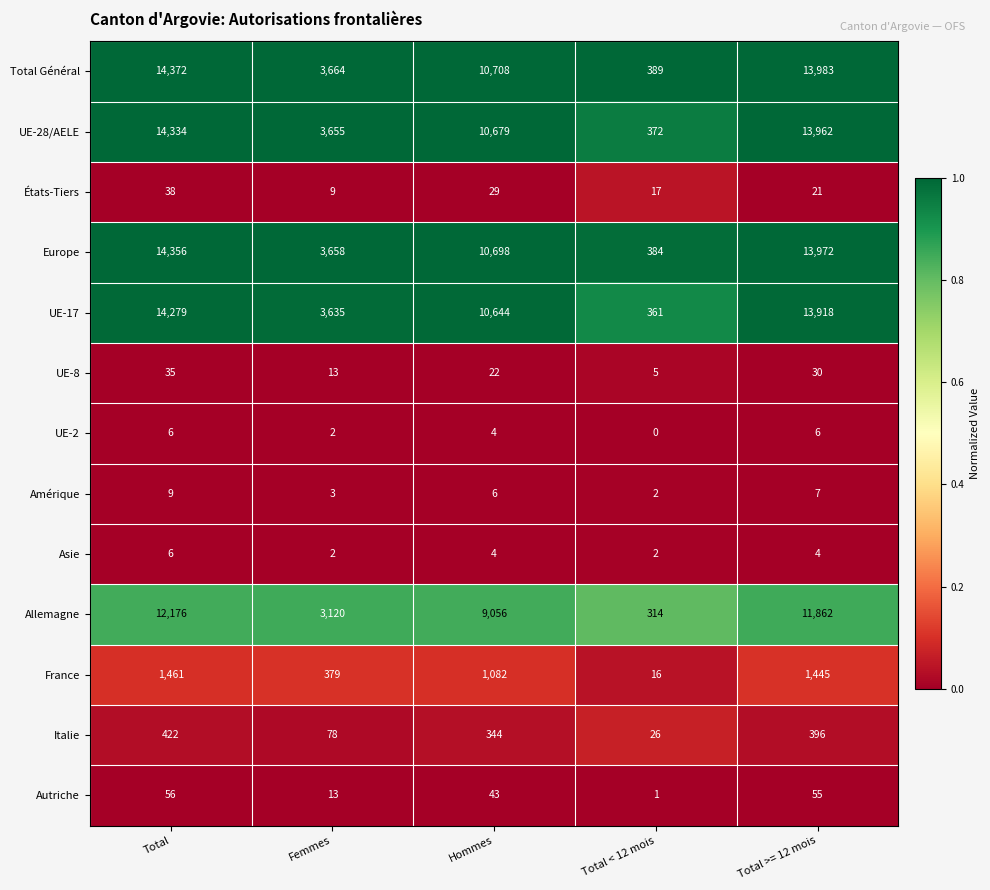

Which category has the lowest value across all series?

Total < 12 mois